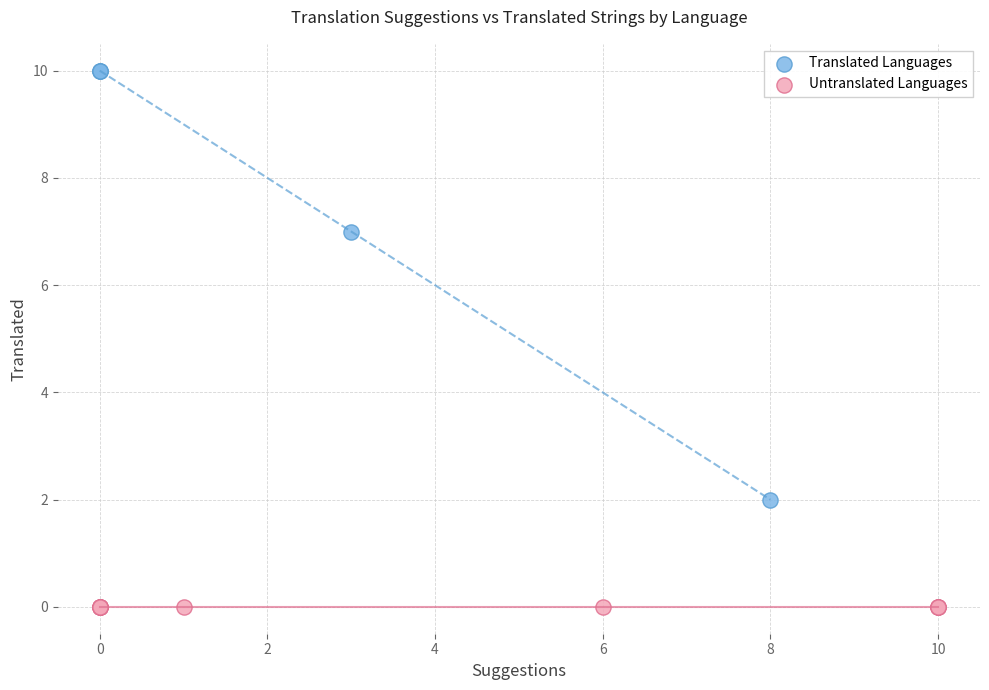

Which series contains the highest Y value?

Translated Languages